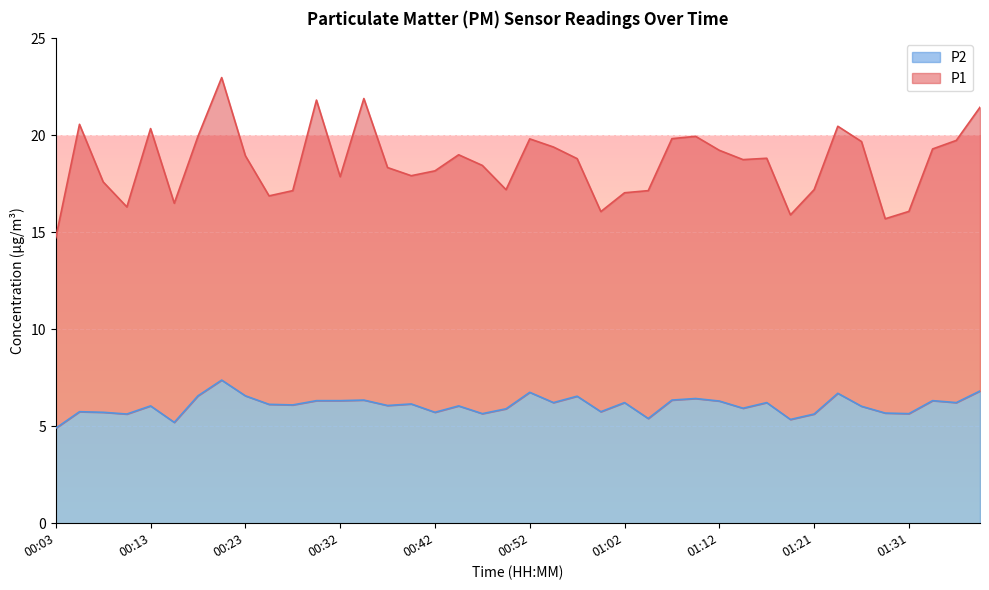

True or false: P2 has a value of 2.8 at 00:52.

False